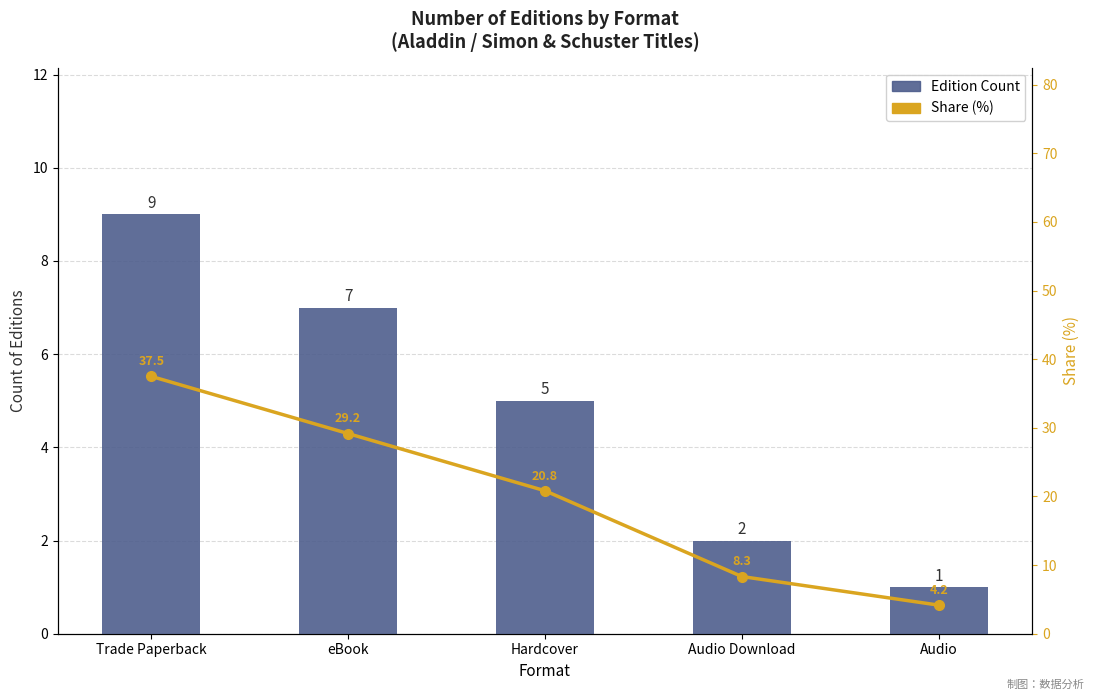

At how many categories does at least one series exceed 25?

2